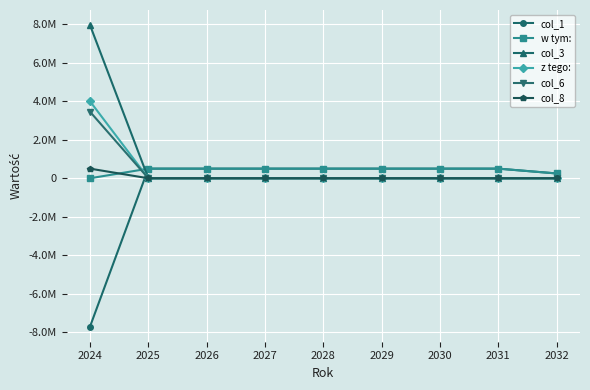

Is this an area chart (filled region under the line)?

No